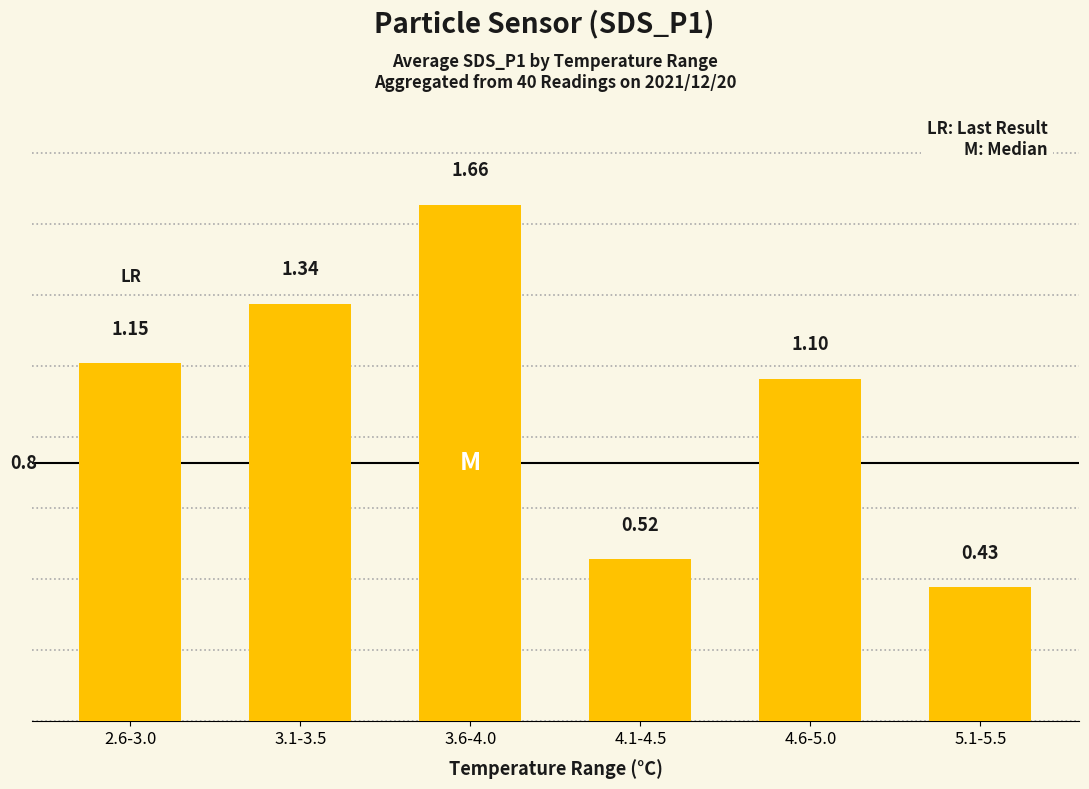

Between 2.6-3.0 and 5.1-5.5, which is larger?

2.6-3.0